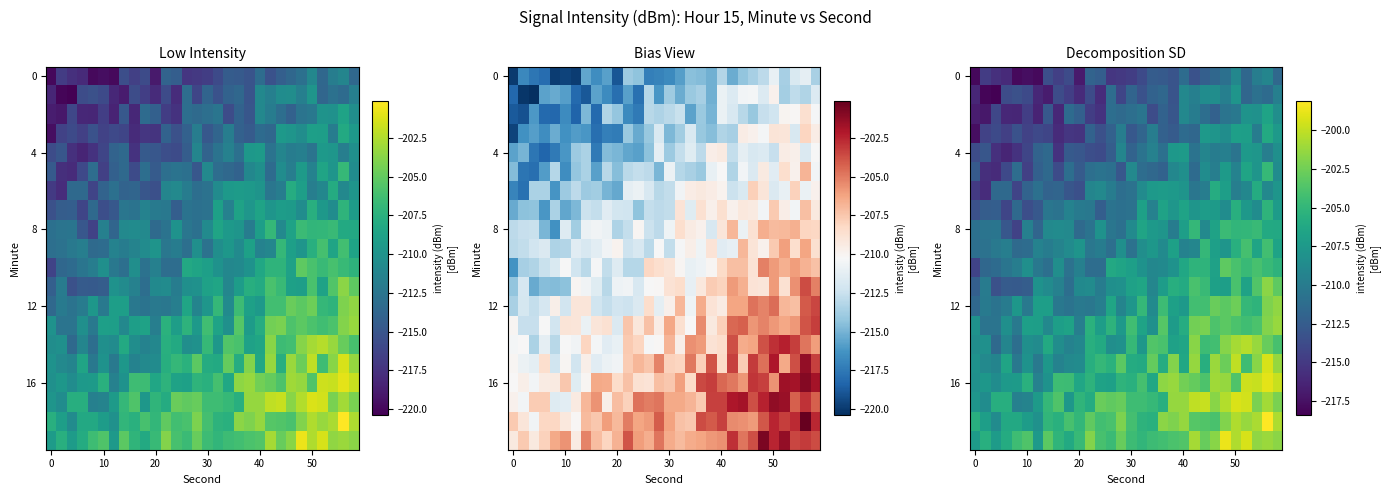

What is the greatest value displayed?

-198.1